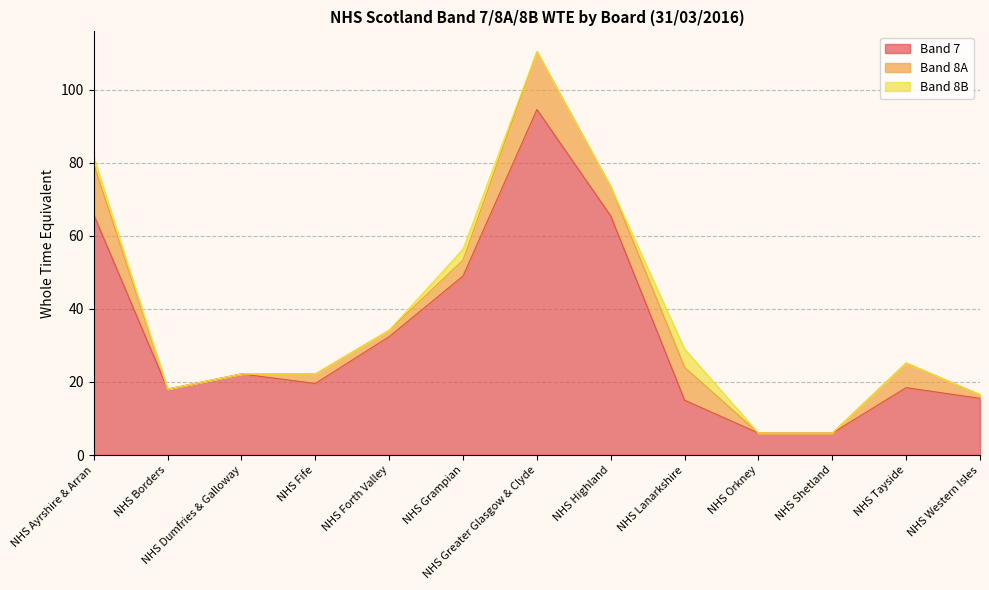

What is the maximum value for Band 8B?

5.0